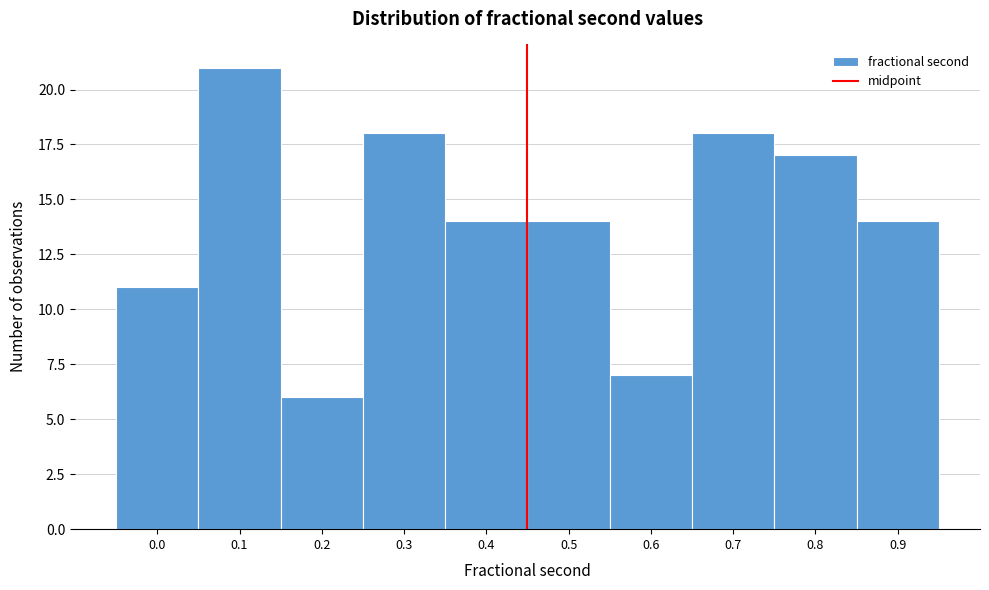

Reading left to right, what are all the values shown in this chart?

0.0=11	0.1=21	0.2=6	0.3=18	0.4=14	0.5=14	0.6=7	0.7=18	0.8=17	0.9=14